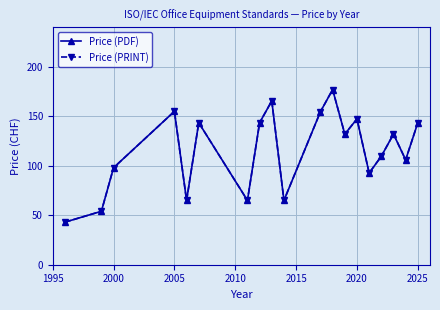

True or false: Price (PRINT) and Price (PDF) cross at least once.

False